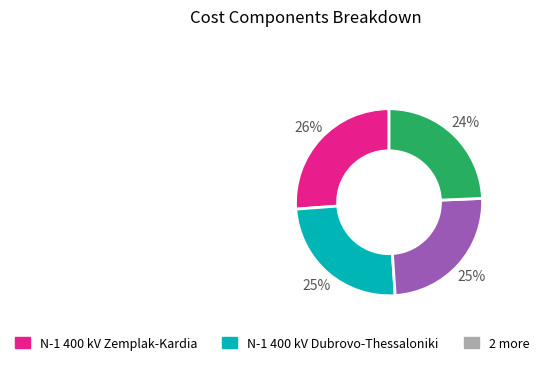

To the nearest percent, what is the average slice percentage?

25%